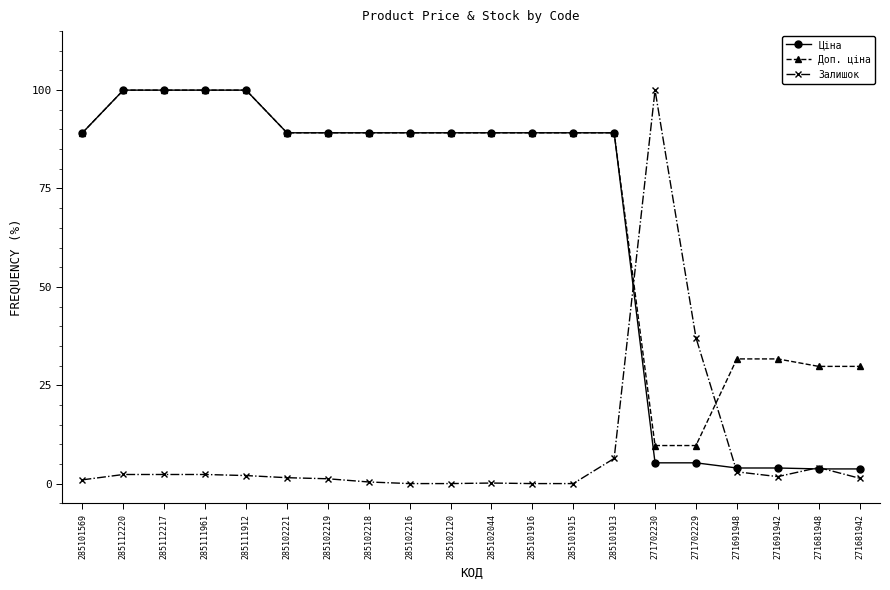

What position from the right is 285111912?

16